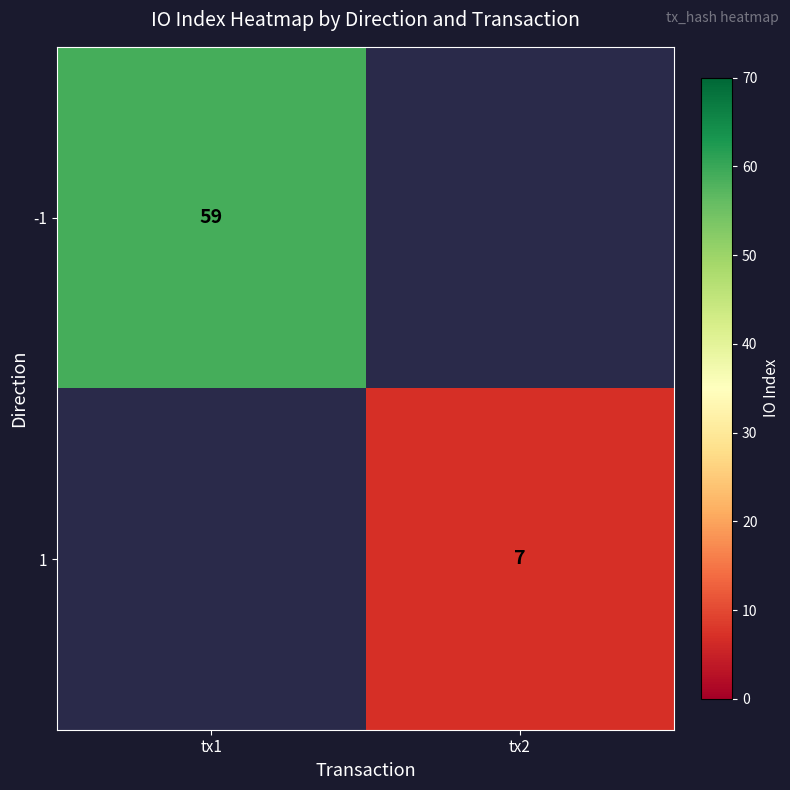

The value of 1 at tx2 is 3.9. True or false?

False